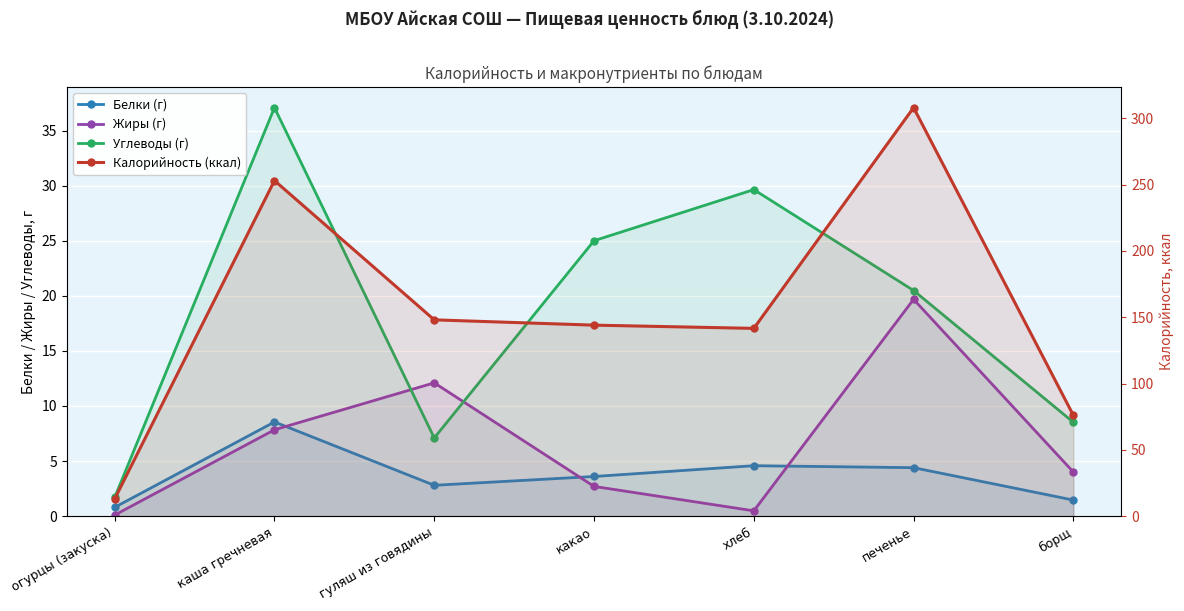

At which category does Жиры (г) reach its first local peak?

гуляш из говядины